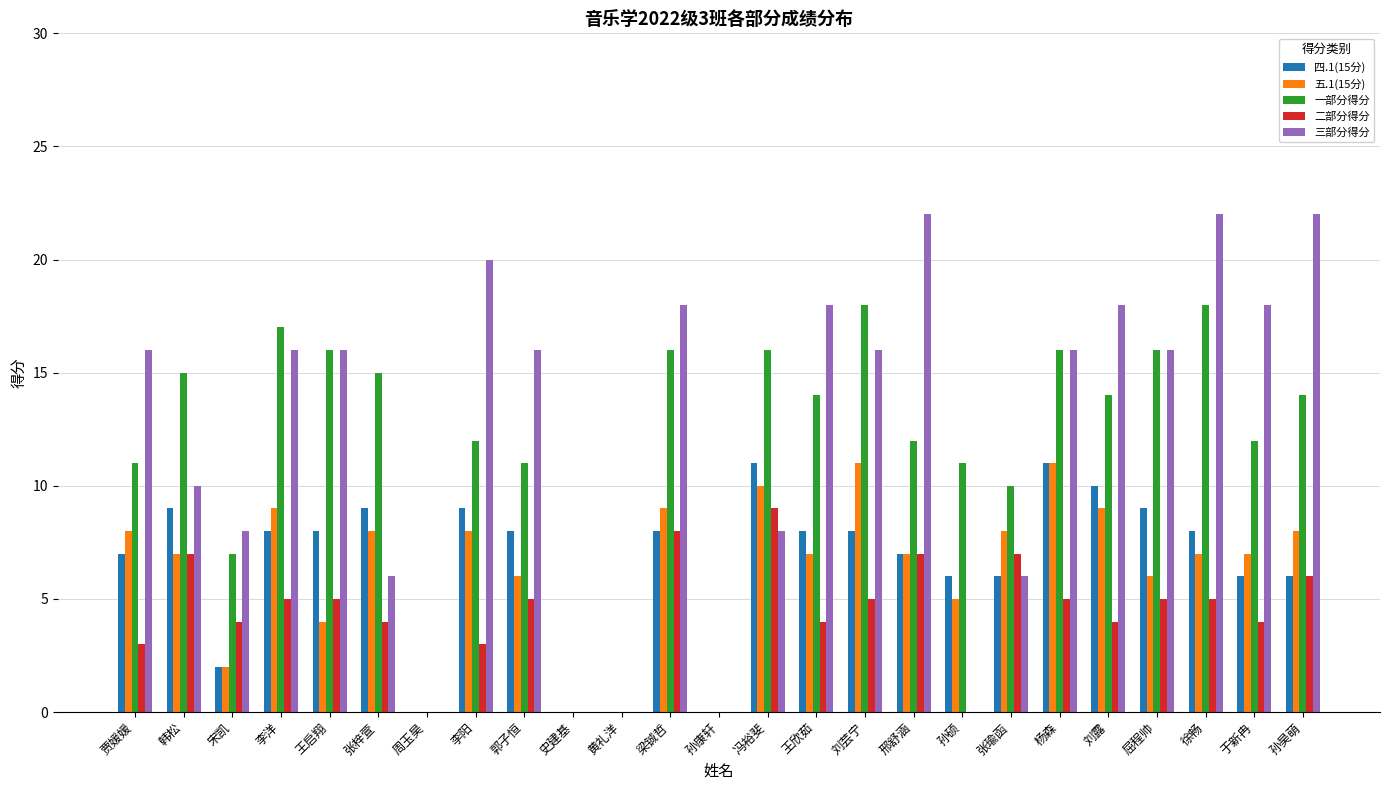

What is the average value of the 一部分得分 series?

12